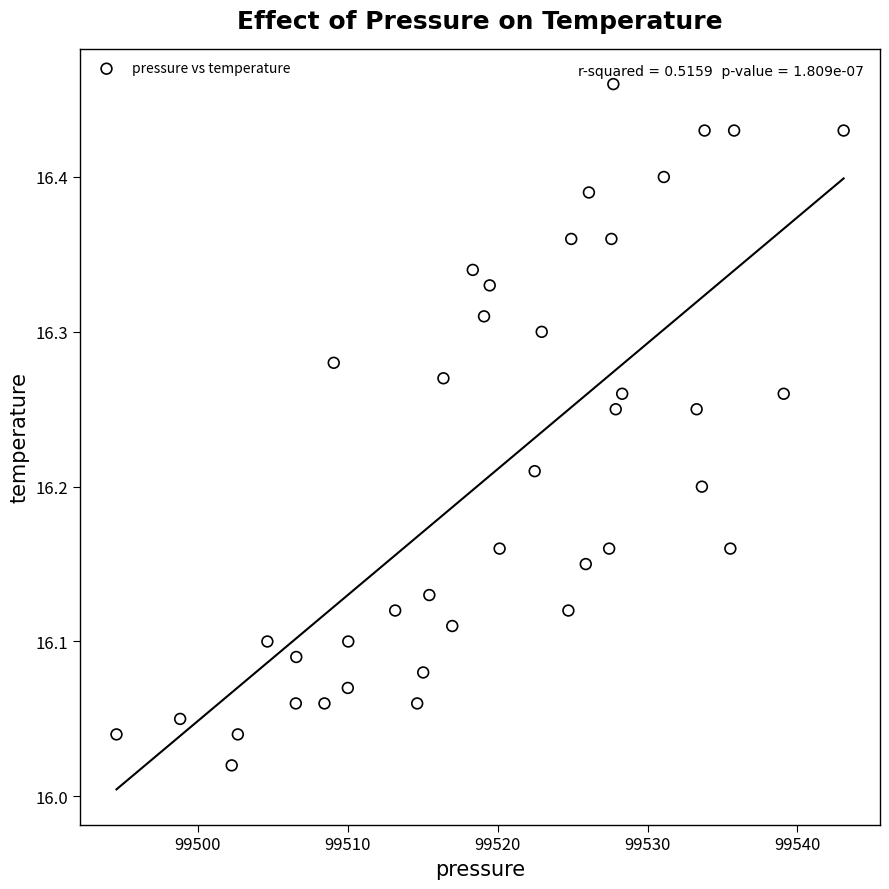

What is the range of X values (max minus min)?

48.5